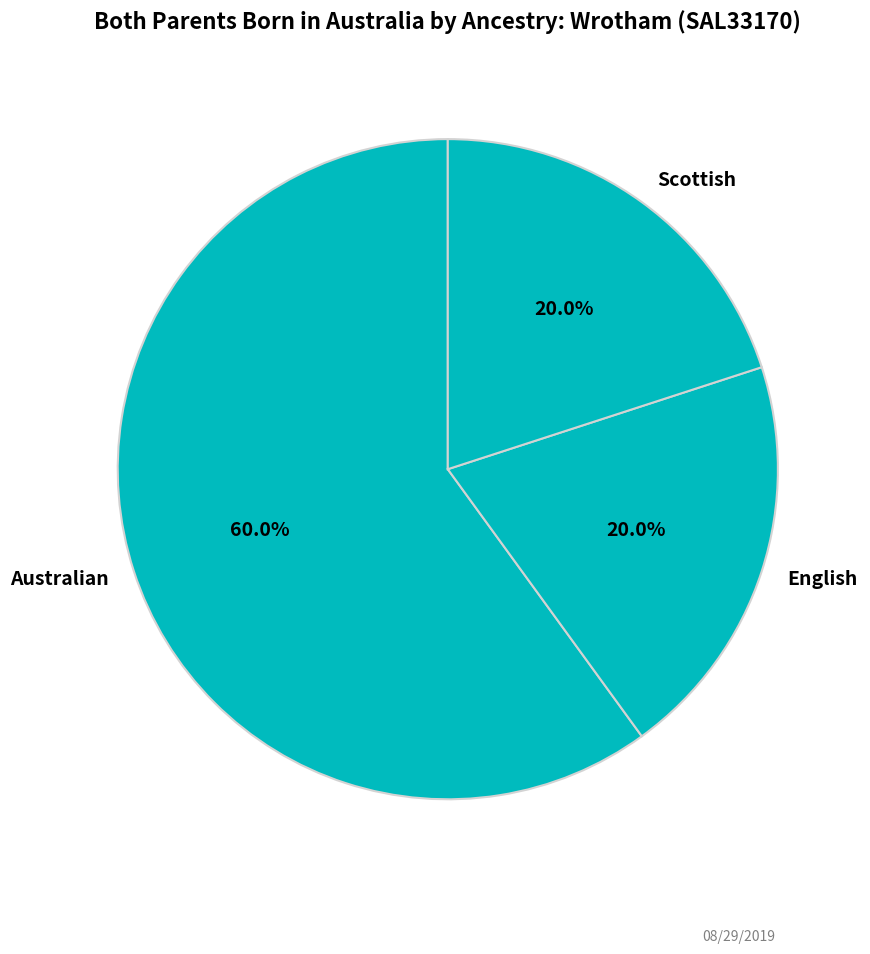

What is the largest slice in the pie chart?

Australian